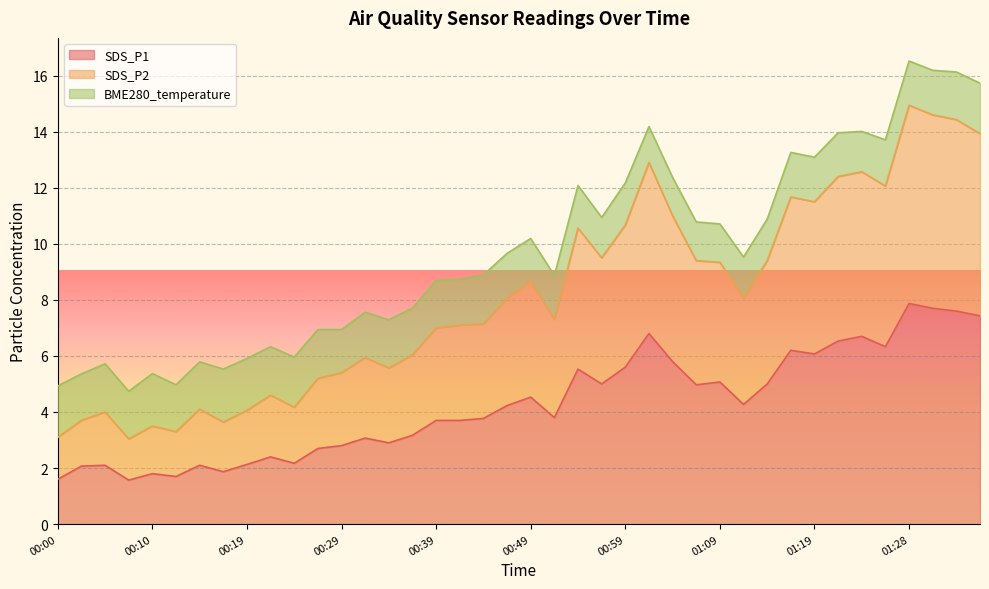

Is it true that SDS_P2 equals 17.4 at 00:59?

False